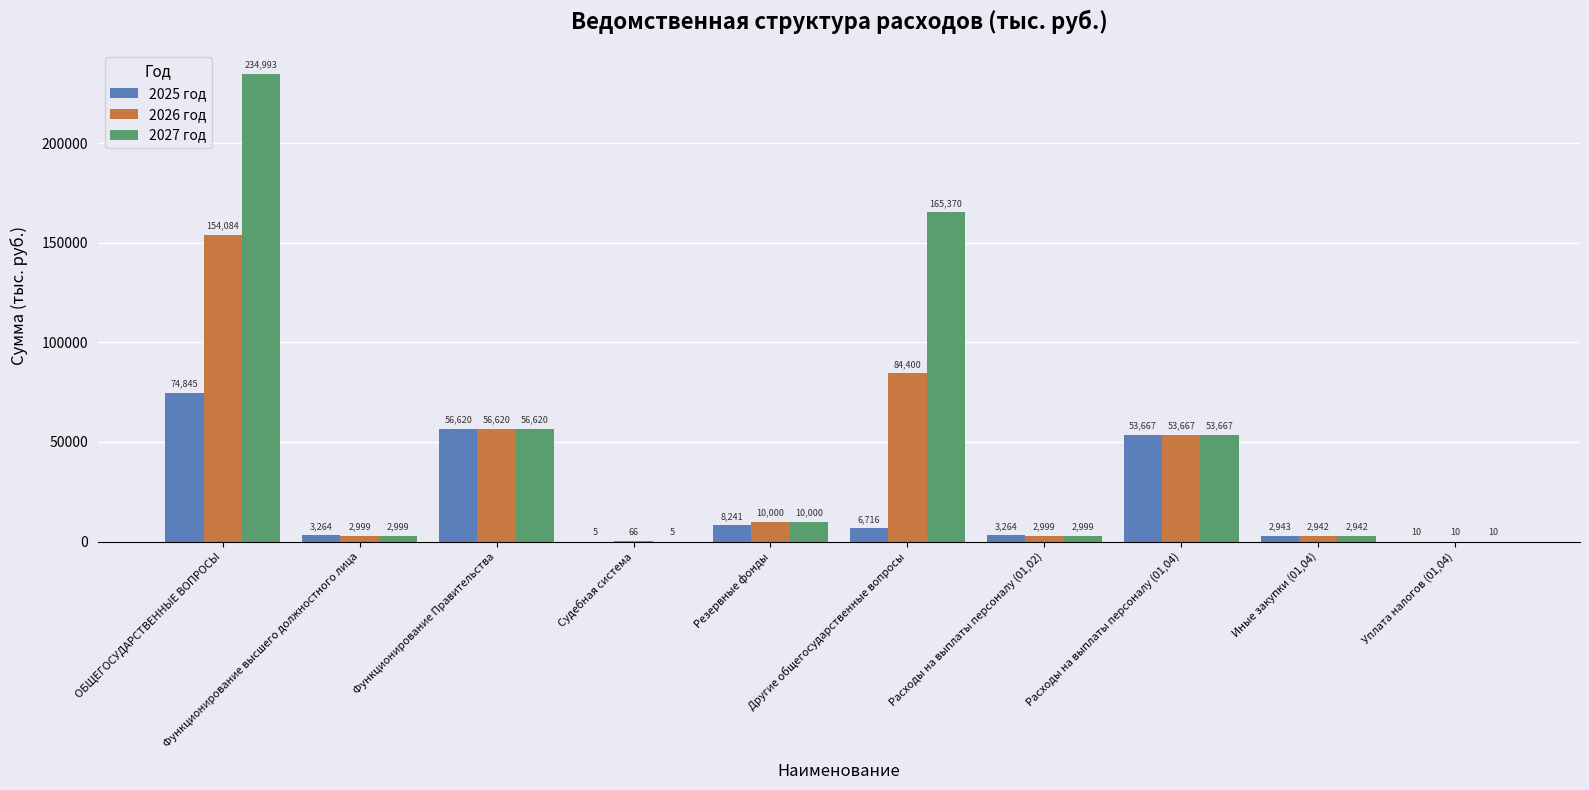

Which series has the largest total across all categories?

2027 год